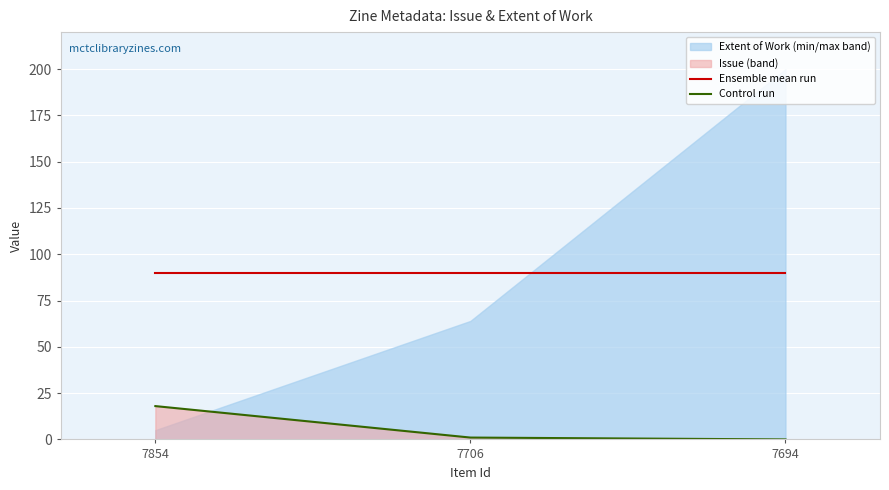

What is the highest value of the Ensemble mean run series?

89.7